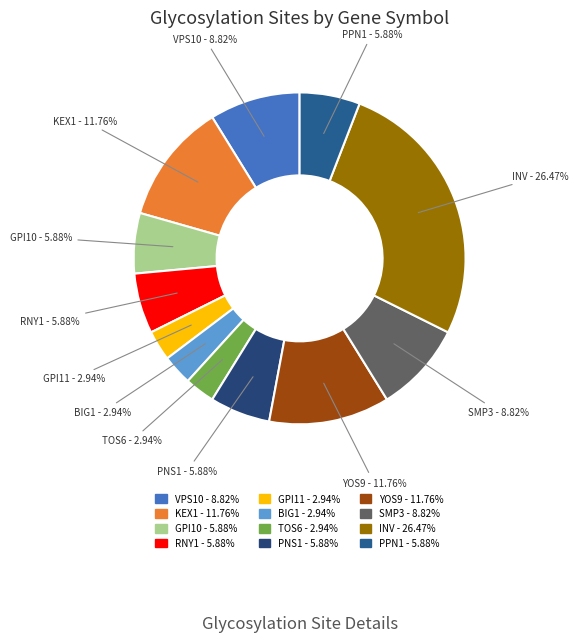

Between INV and RNY1, which is larger?

INV